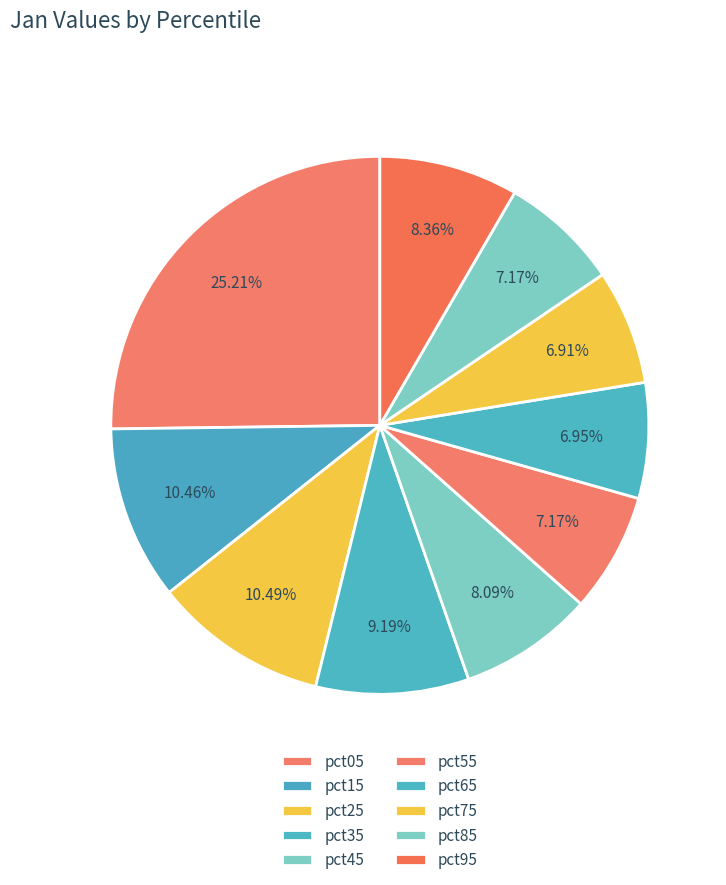

What percentage is the pct85 slice, to the nearest percent?

7%